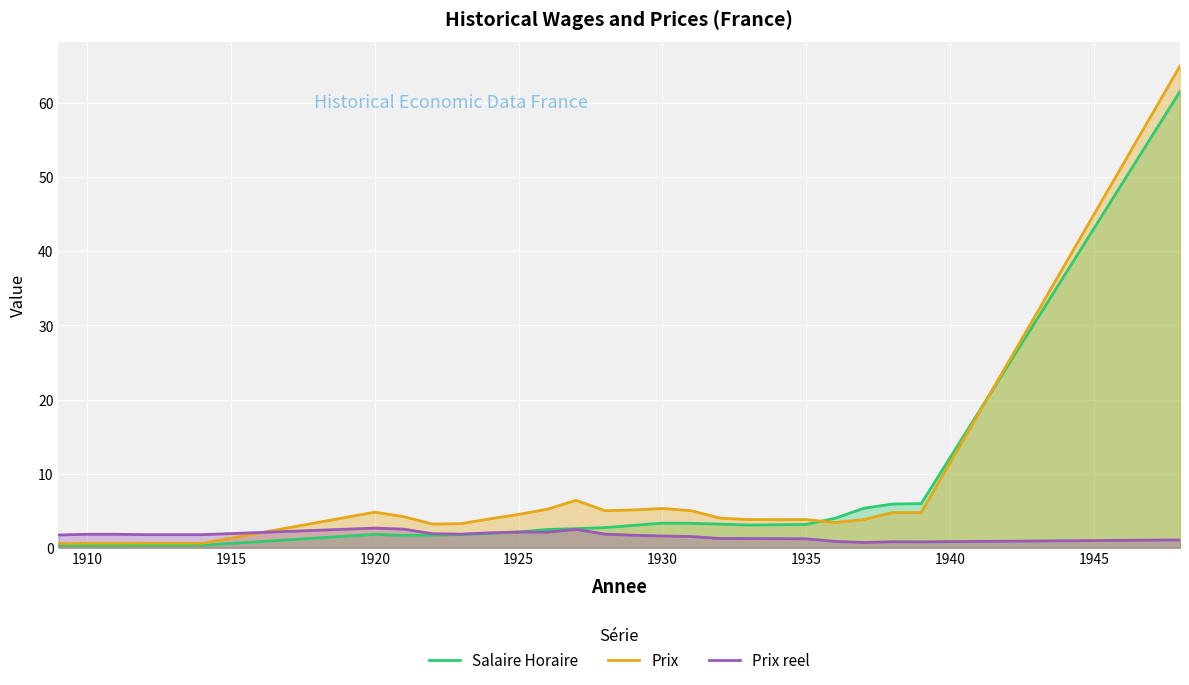

What is the maximum value for Prix reel?

2.7